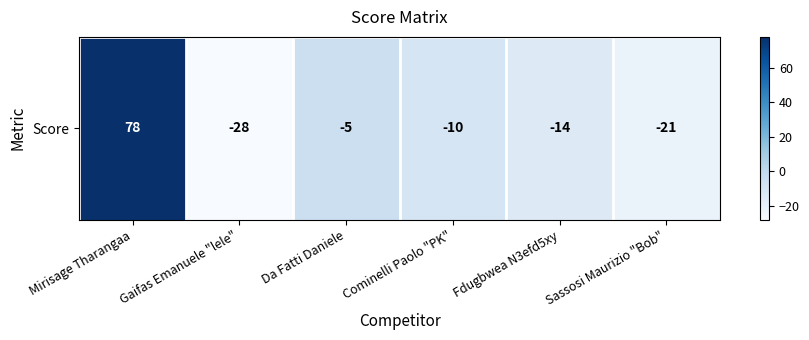

Reading left to right, what are all the values shown in this chart?

Mirisage Tharangaa=78	Gaifas Emanuele "lele"=-28	Da Fatti Daniele=-5	Cominelli Paolo "PK"=-10	Fdugbwea N3efd5xy=-14	Sassosi Maurizio "Bob"=-21